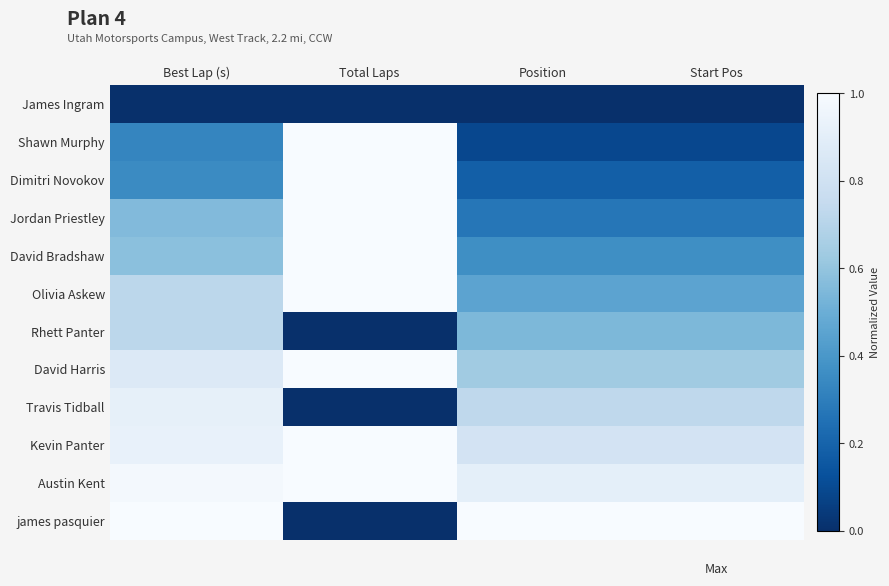

Reading right to left, what are all the values shown in this chart?

James Ingram: Start Pos=0.0	Position=0.0	Total Laps=0.0	Best Lap (s)=0.0
Shawn Murphy: Start Pos=0.1	Position=0.1	Total Laps=1.0	Best Lap (s)=0.3
Dimitri Novokov: Start Pos=0.2	Position=0.2	Total Laps=1.0	Best Lap (s)=0.4
Jordan Priestley: Start Pos=0.3	Position=0.3	Total Laps=1.0	Best Lap (s)=0.6
David Bradshaw: Start Pos=0.4	Position=0.4	Total Laps=1.0	Best Lap (s)=0.6
Olivia Askew: Start Pos=0.5	Position=0.5	Total Laps=1.0	Best Lap (s)=0.7
Rhett Panter: Start Pos=0.5	Position=0.5	Total Laps=0.0	Best Lap (s)=0.7
David Harris: Start Pos=0.6	Position=0.6	Total Laps=1.0	Best Lap (s)=0.9
Travis Tidball: Start Pos=0.7	Position=0.7	Total Laps=0.0	Best Lap (s)=0.9
Kevin Panter: Start Pos=0.8	Position=0.8	Total Laps=1.0	Best Lap (s)=0.9
Austin Kent: Start Pos=0.9	Position=0.9	Total Laps=1.0	Best Lap (s)=1.0
james pasquier: Start Pos=1.0	Position=1.0	Total Laps=0.0	Best Lap (s)=1.0